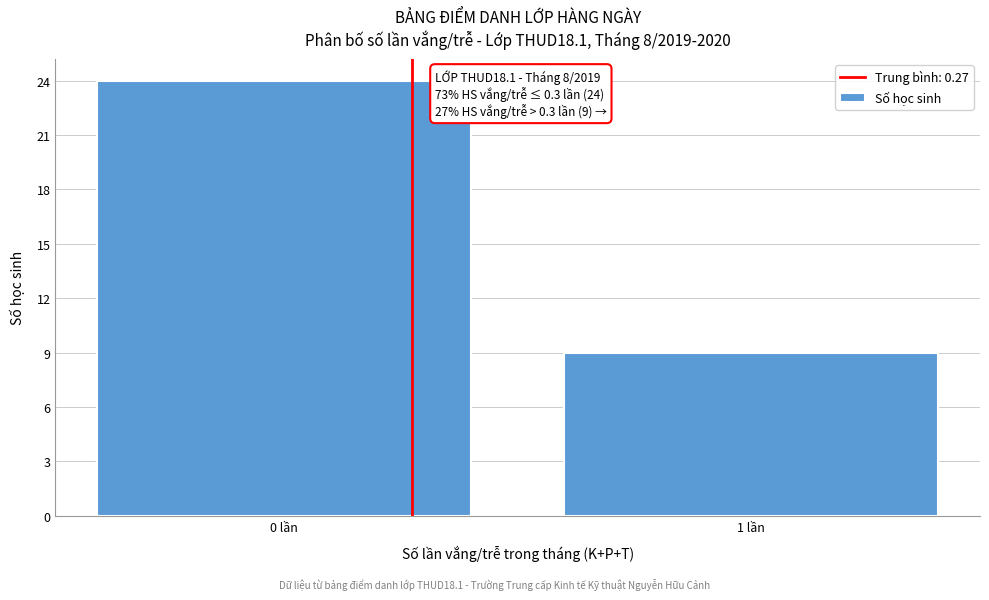

Reading left to right, what are all the values shown in this chart?

24	9